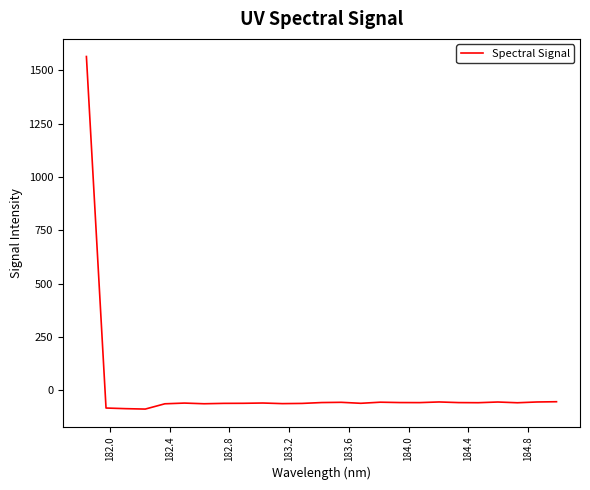

What is the greatest value displayed?

1564.4